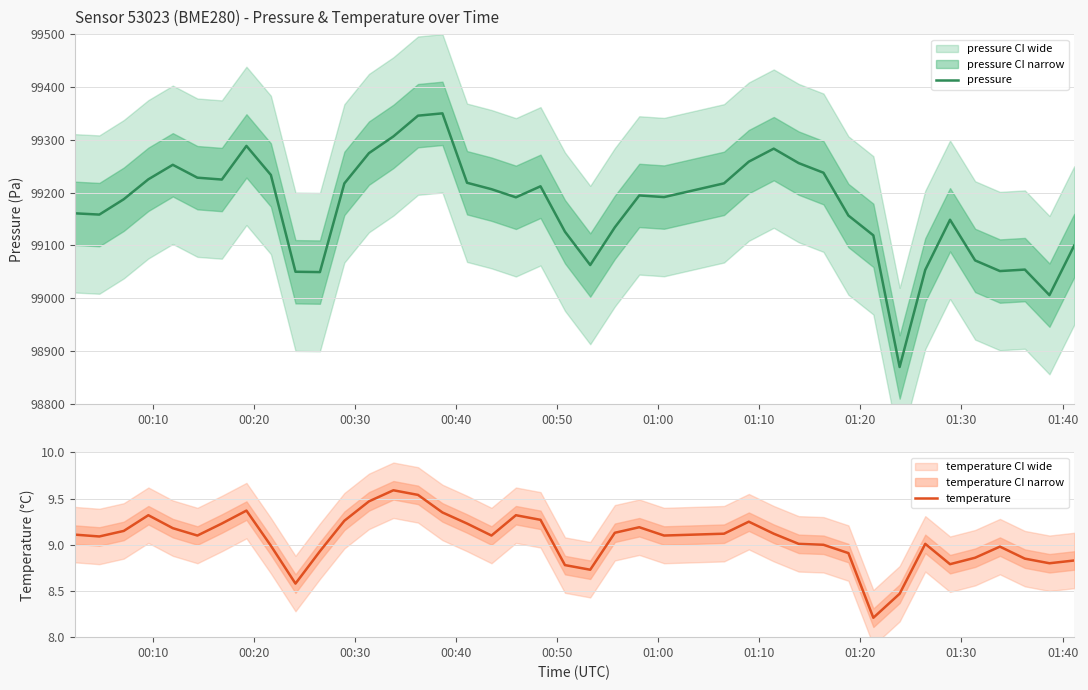

What is the lowest value of the pressure series?

98869.8